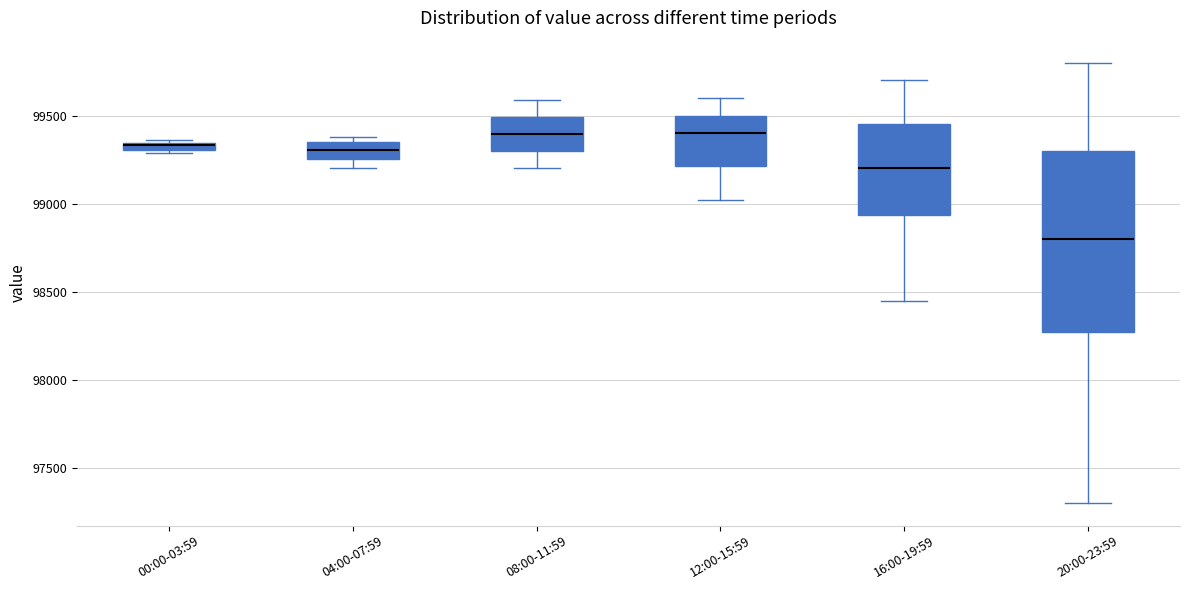

Which box's median line is the lowest?

20:00-23:59